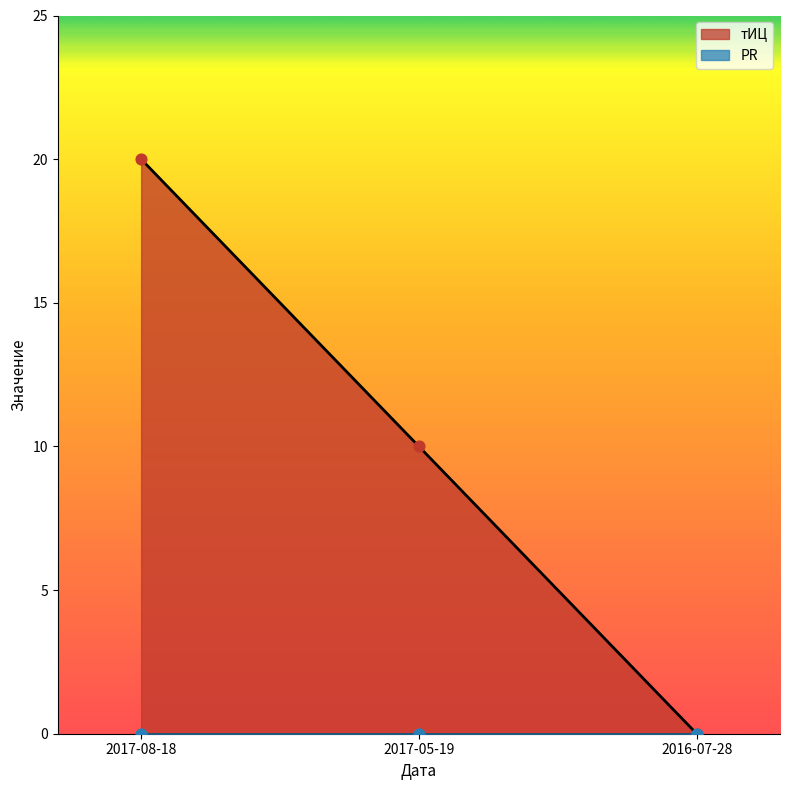

Which has a higher value, 2017-05-19 or 2017-08-18?

2017-08-18